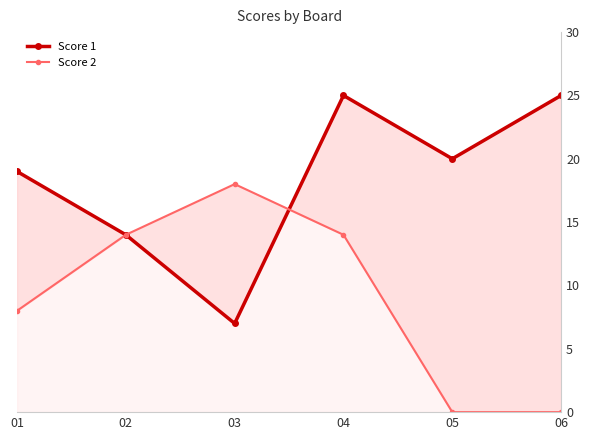

In Score 1, how many points are lower than both neighbors (excluding endpoints)?

2